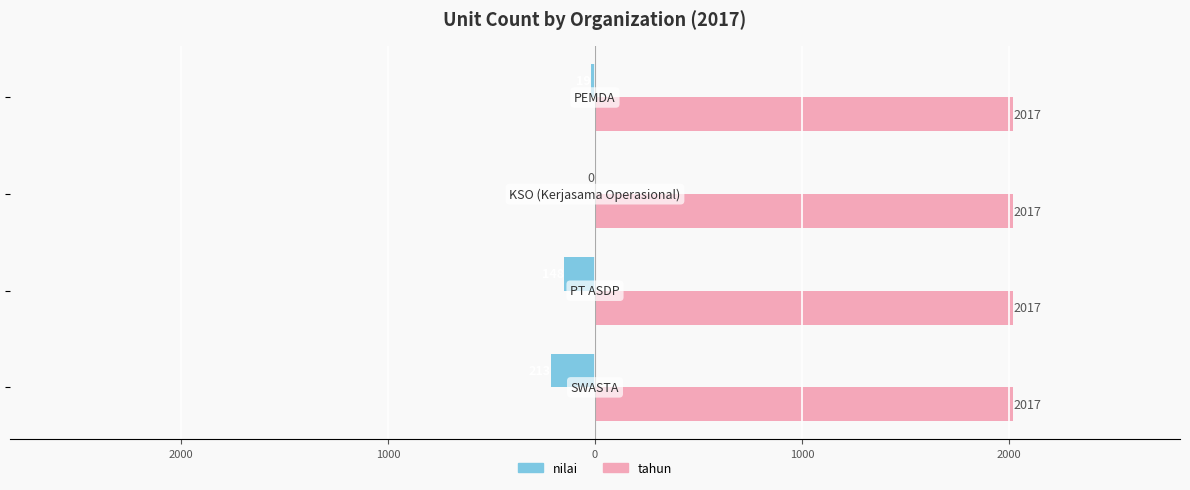

What are all the series names shown in the legend?

nilai, tahun